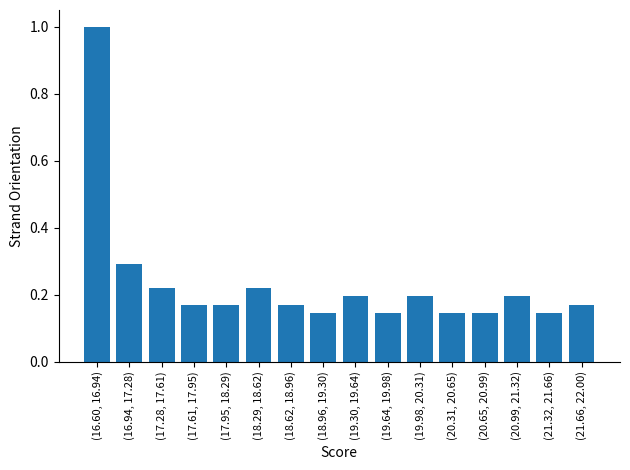

The value at (18.62, 18.96) is 0.3. True or false?

False